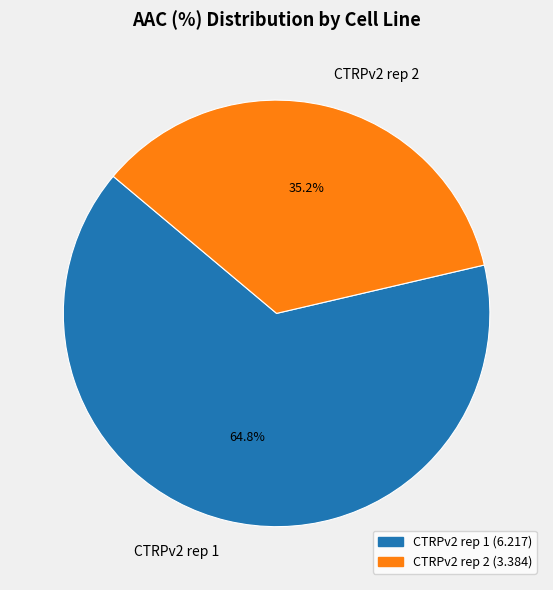

Is CTRPv2 rep 1 the majority of the pie?

Yes